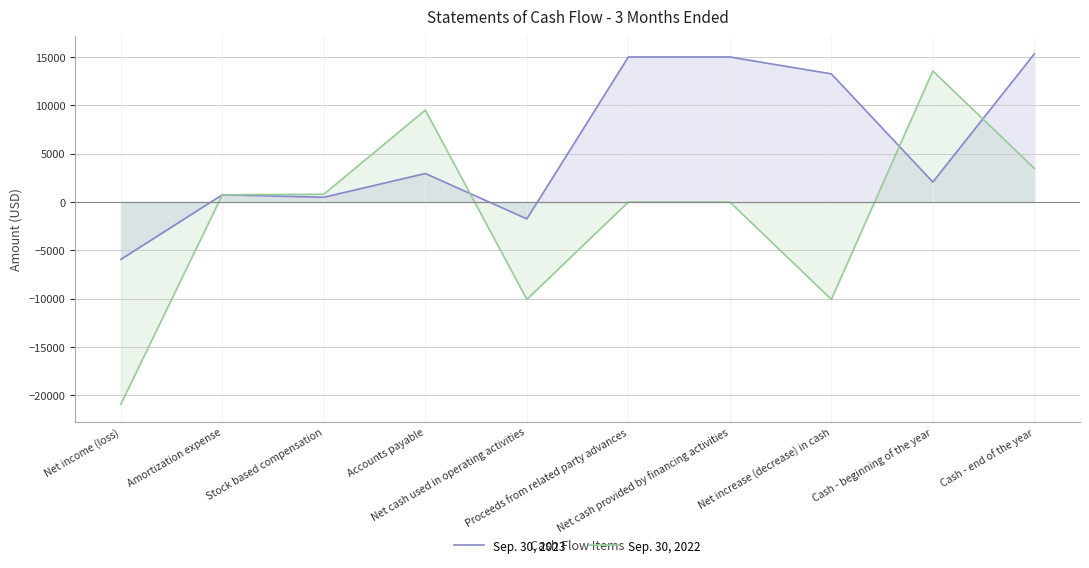

What is the average value of the Sep. 30, 2022 series?

-1296